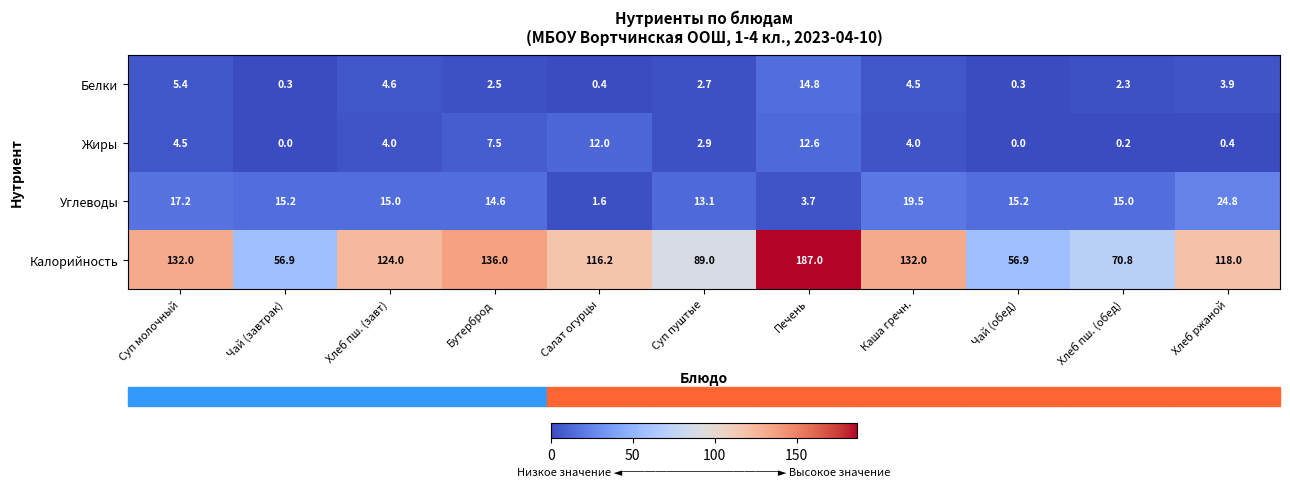

The Белки series shows 14.8 at Печень. True or false?

True